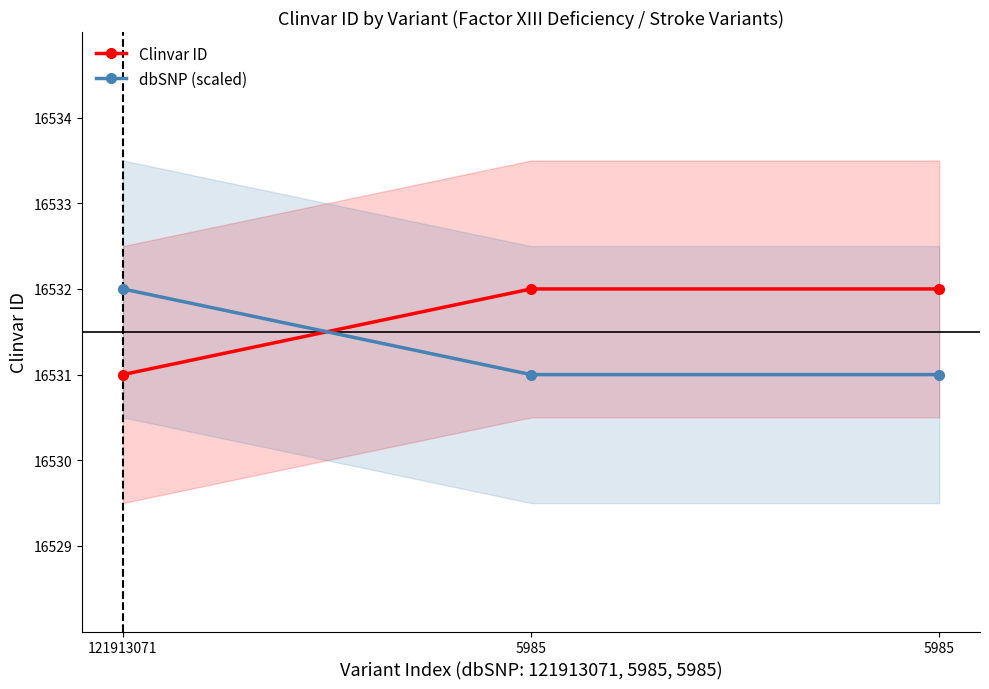

Which series has the widest spread of values?

Clinvar ID